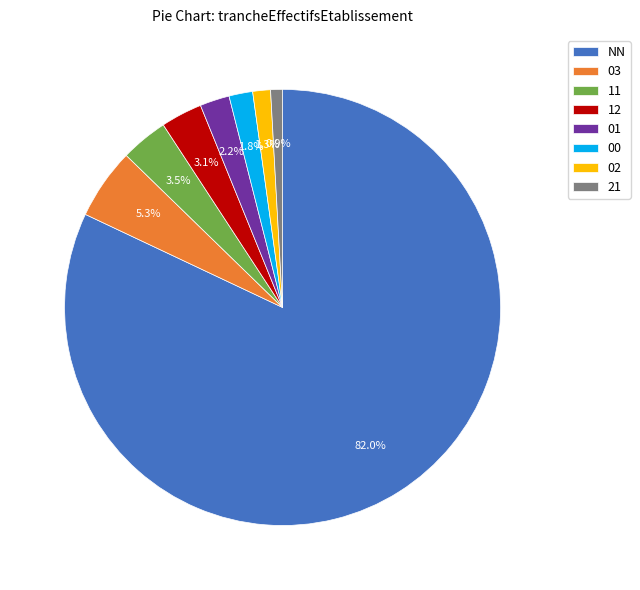

To the nearest percent, what is the difference between the 11 and 03 slice percentages?

2%